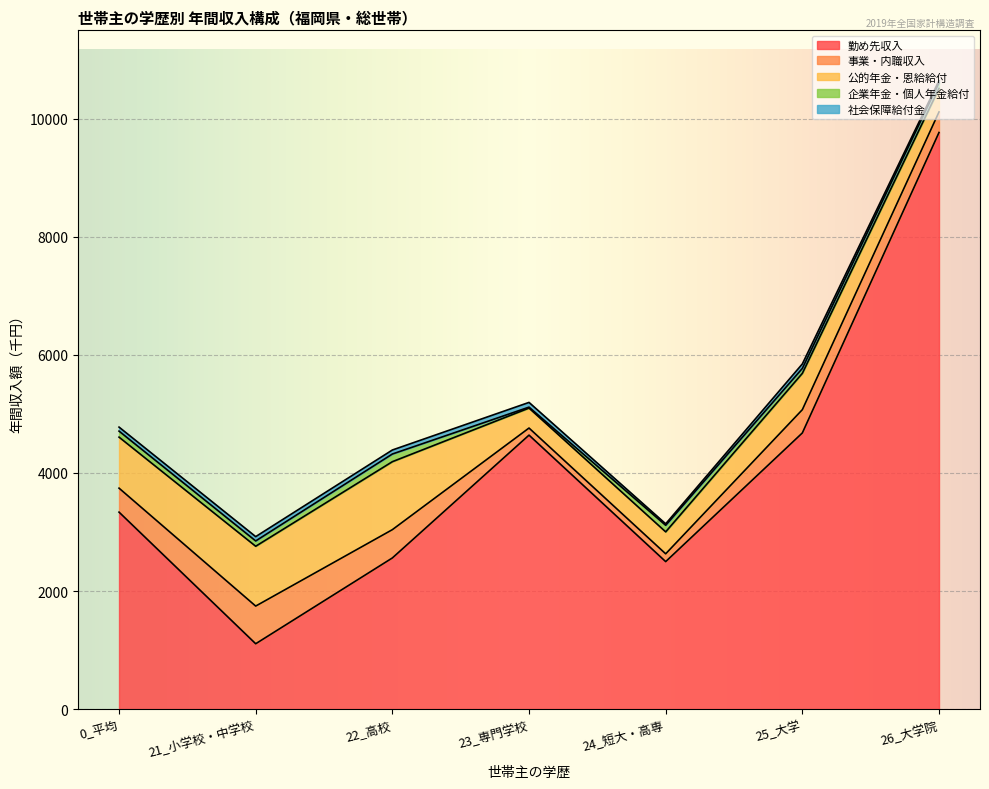

Which series changed the most between 23_専門学校 and 24_短大・高専?

勤め先収入